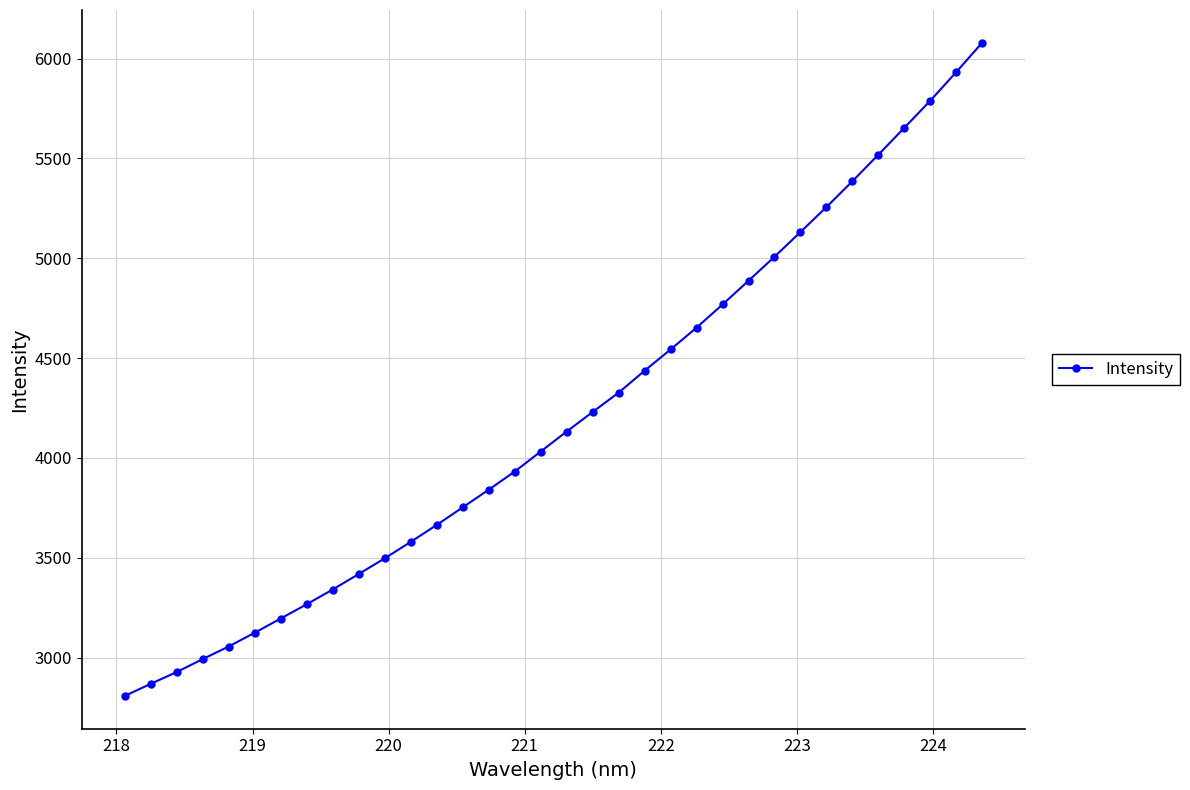

What is the difference between the maximum and minimum values?

3273.1